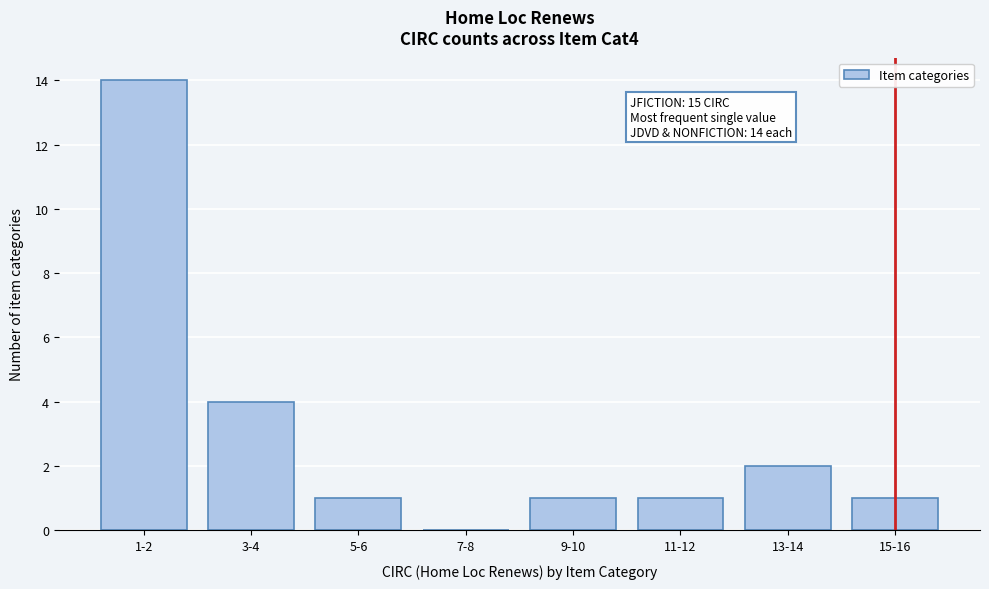

Reading right to left, extract all data points from this chart.

15-16=1	13-14=2	11-12=1	9-10=1	7-8=0	5-6=1	3-4=4	1-2=14